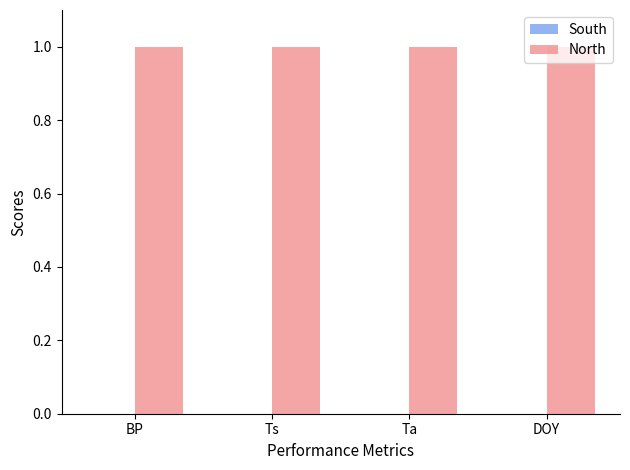

Count the number of categories in the chart.

4